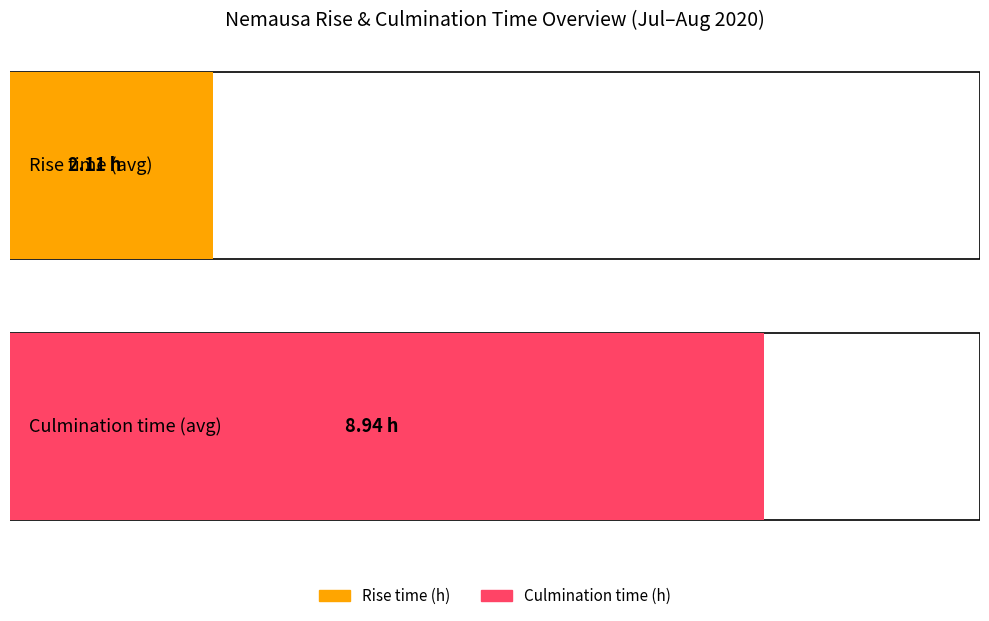

What is the average value of the Rise (hour) series?

2